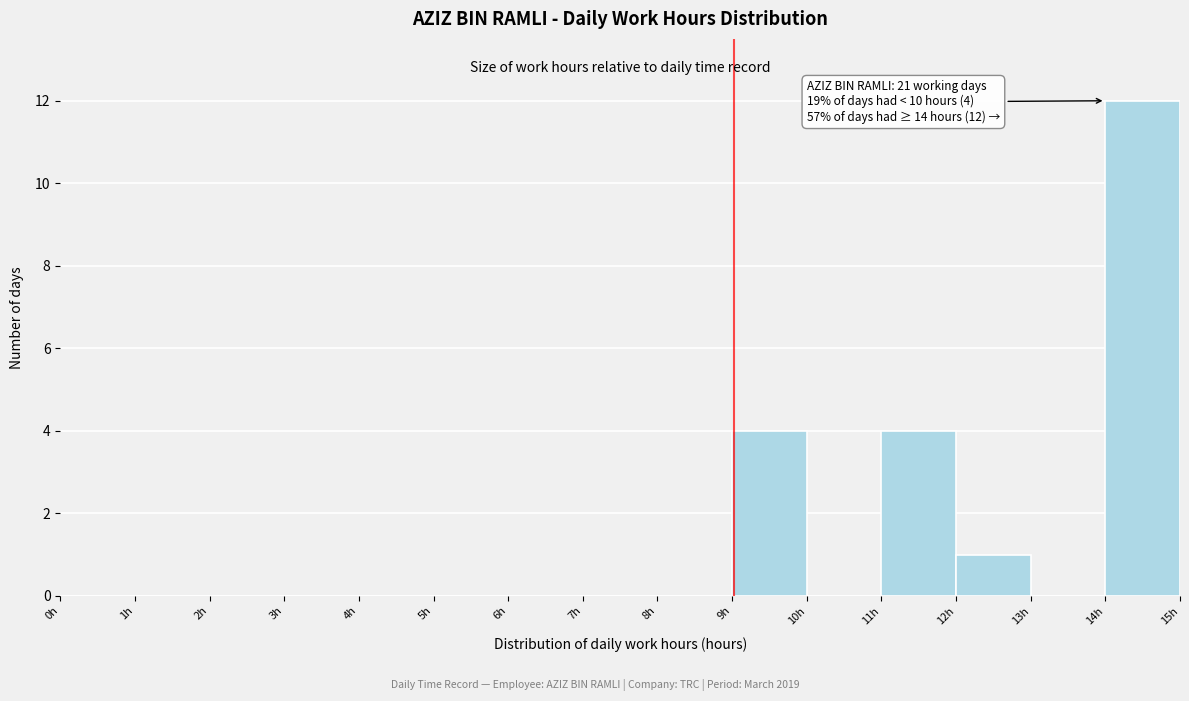

Which range on the x-axis has the tallest bar?

14 to 15